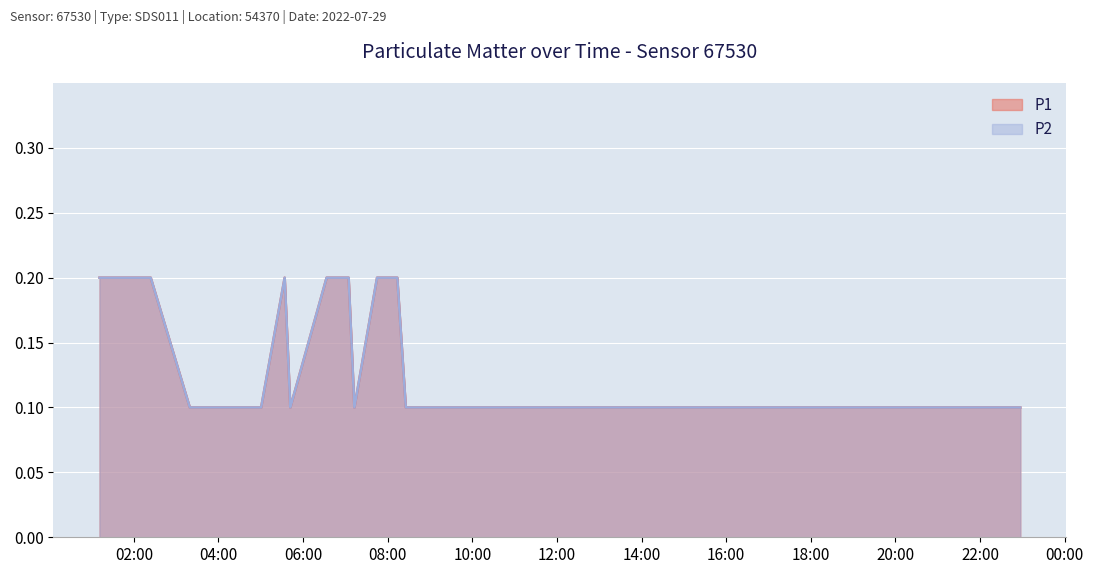

Which series has the largest total across all categories?

P1